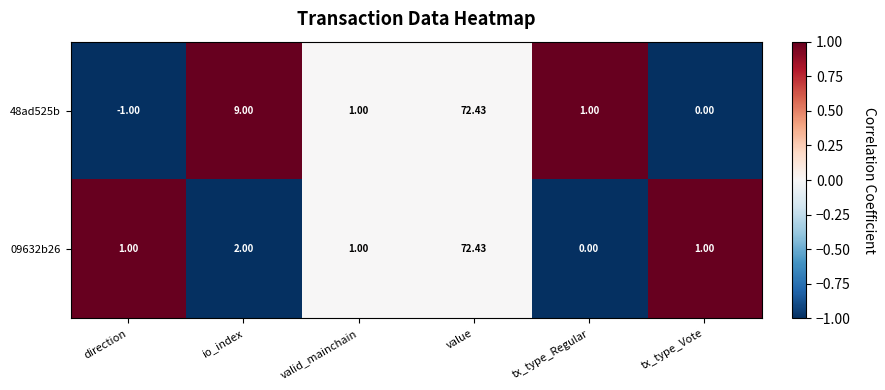

At which label is 09632b26 closest to 36?

io_index